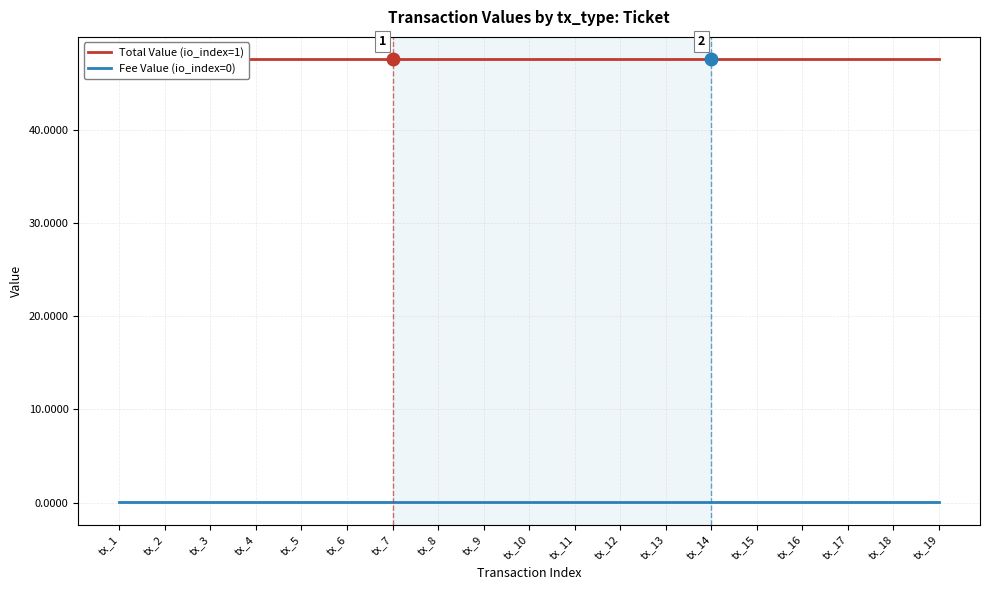

At which category is the sum across all series the highest?

tx_1